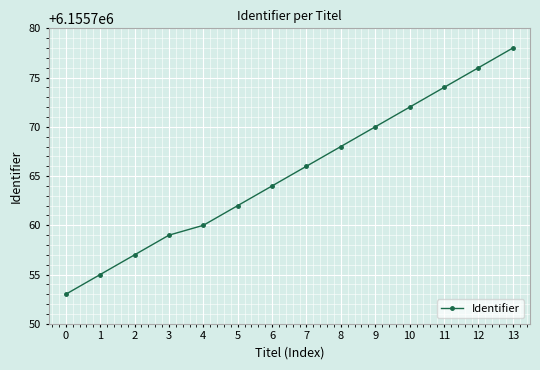

List the labels in order of value, smallest first.

0, 1, 2, 3, 4, 5, 6, 7, 8, 9, 10, 11, 12, 13